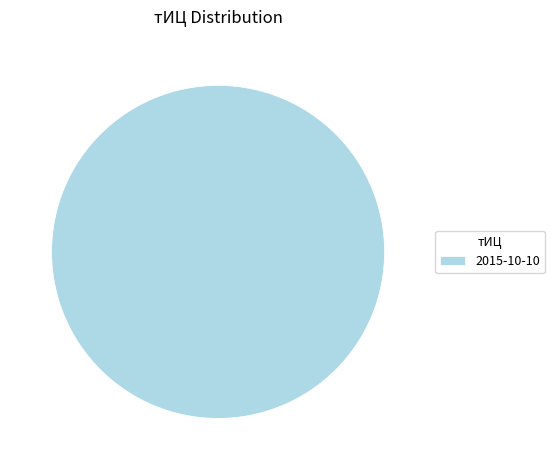

Which slice represents more than half of the pie?

2015-10-10